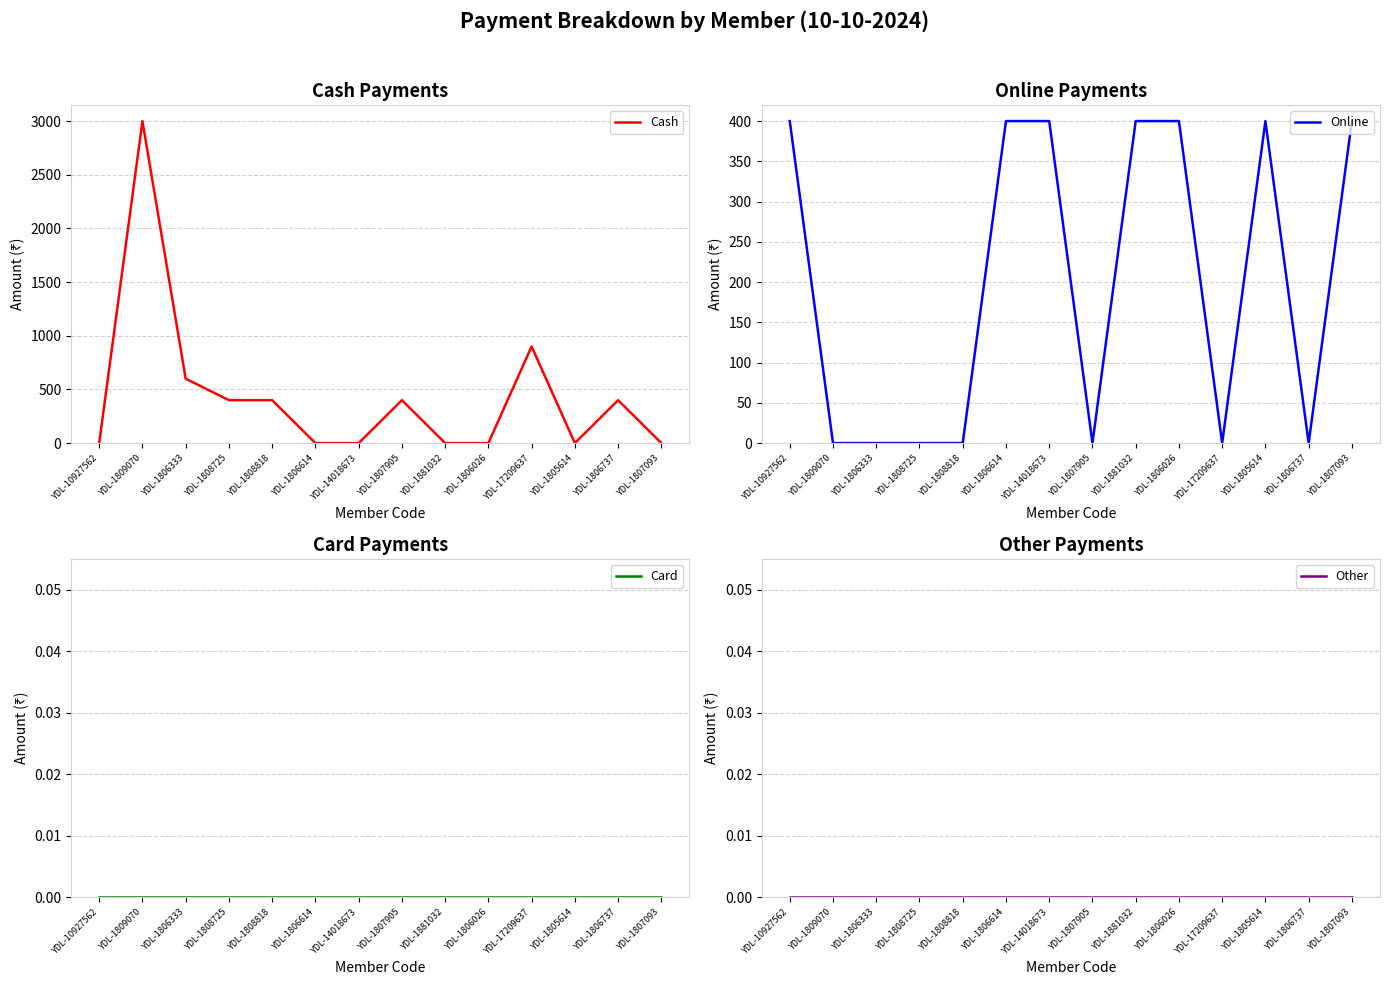

True or false: Card has more than 2 interior local peaks.

False